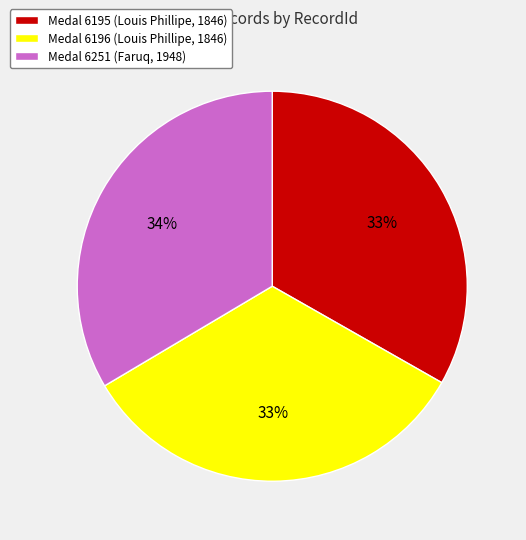

Is the sum of Medal 6195 (Louis Phillipe, 1846) and Medal 6196 (Louis Phillipe, 1846) greater than half?

Yes